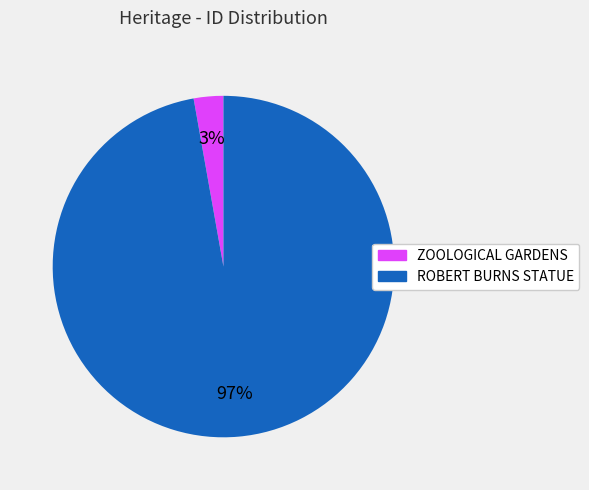

Count the number of slices in the pie.

2